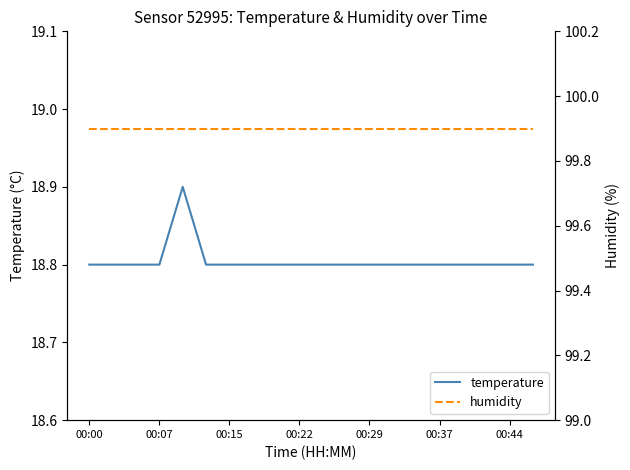

What are all the series names shown in the legend?

temperature, humidity